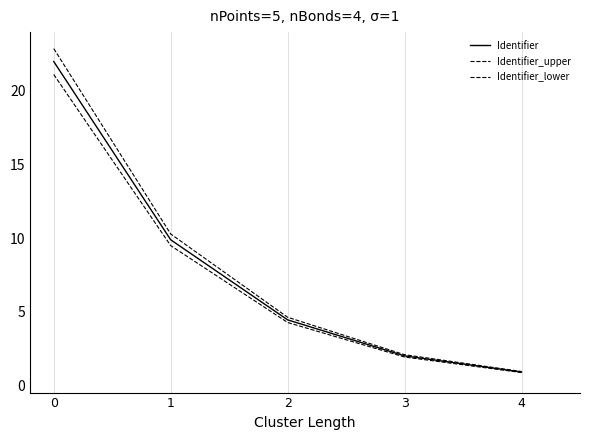

Does the chart have visible grid lines?

Yes